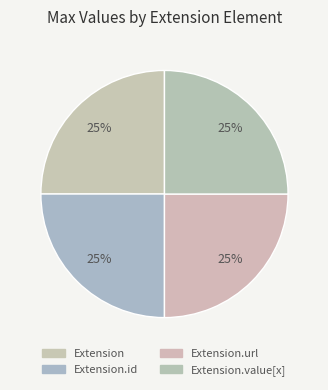

Is the sum of Extension.id and Extension.value[x] greater than half?

No